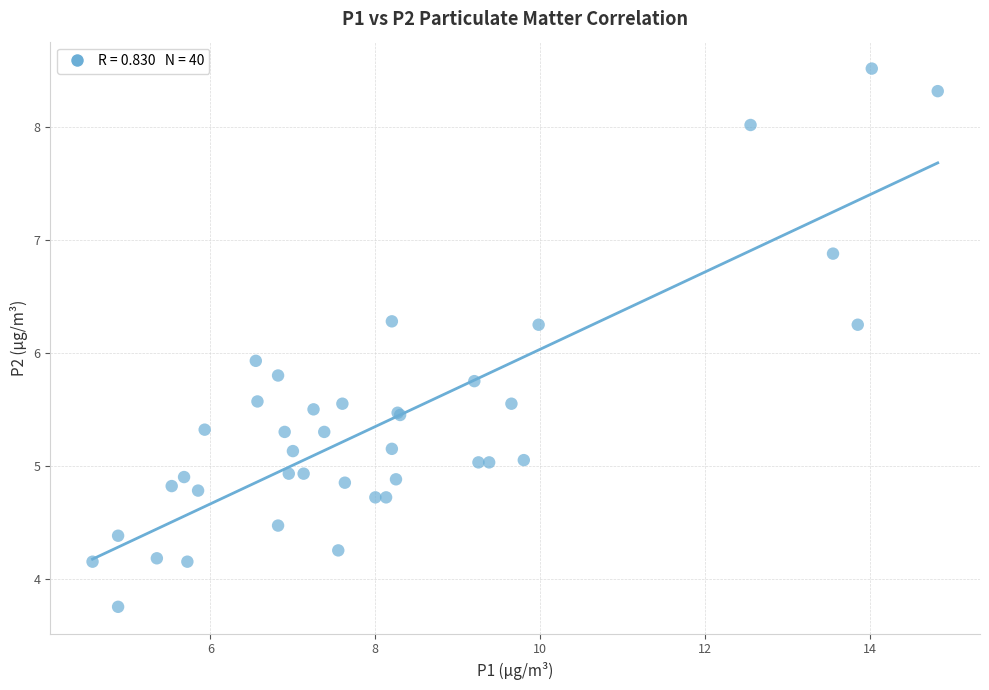

What Y value in the scatter plot is closest to 6?

5.9